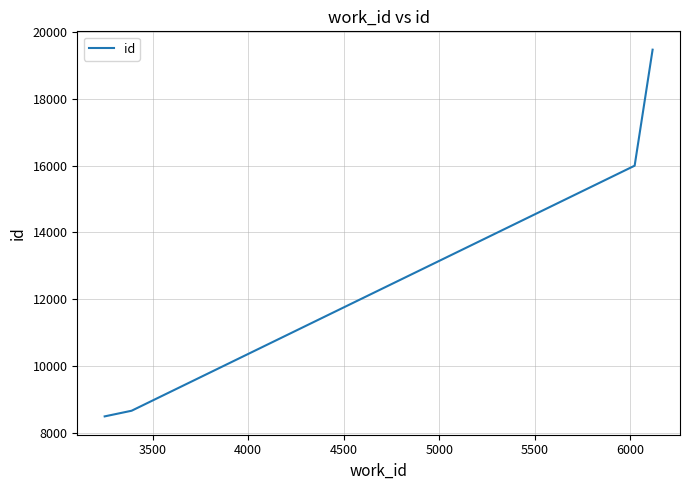

True or false: there are more than 0 points higher than both neighbors.

False